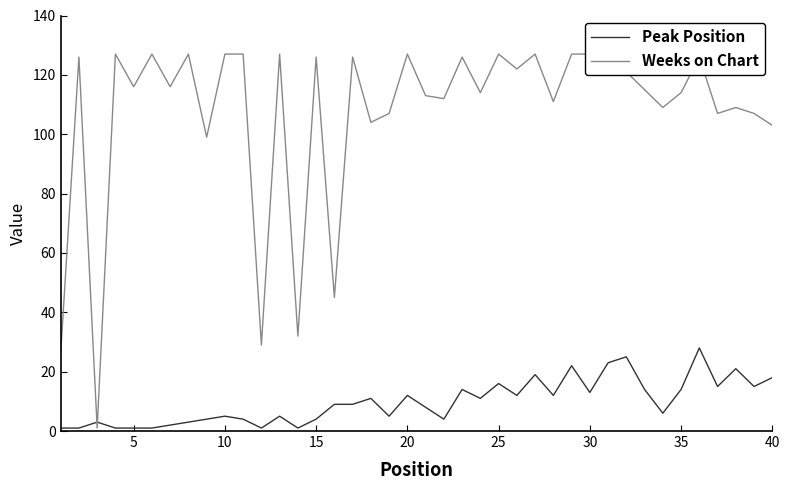

What is the difference between the second highest and second lowest values in the Weeks on Chart series?

101